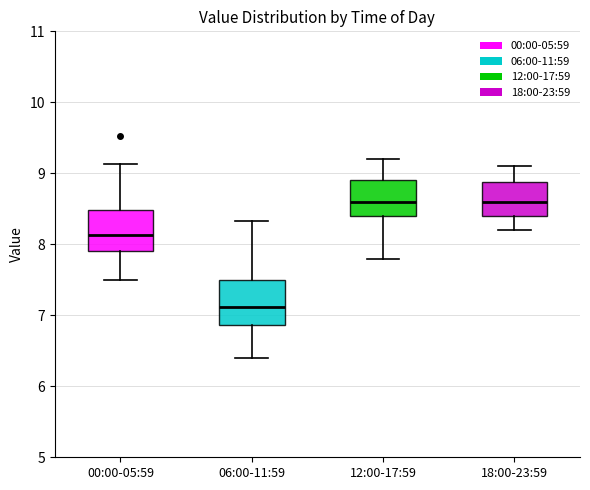

Reading left to right, transcribe this box plot: for each box, give where its median line is, the range the box spans, and where its two whiskers end, as read against the y-axis. The values are not printed on the chart, so give them approximately, as read against the axis.

00:00-05:59: median 8.1, box 7.9 to 8.5, whiskers 7.5 to 9.1
06:00-11:59: median 7.1, box 6.9 to 7.5, whiskers 6.4 to 8.3
12:00-17:59: median 8.6, box 8.4 to 8.9, whiskers 7.8 to 9.2
18:00-23:59: median 8.6, box 8.4 to 8.9, whiskers 8.2 to 9.1